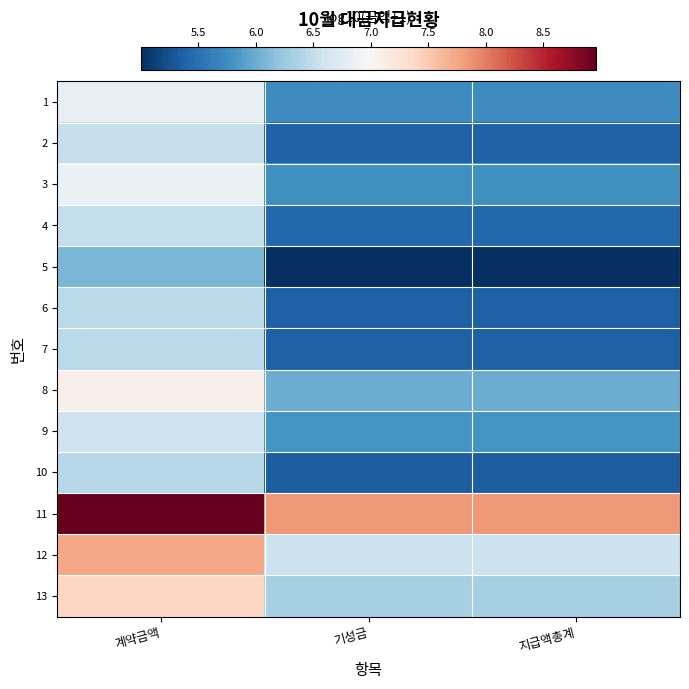

What is the maximum value shown in the chart?

9.0